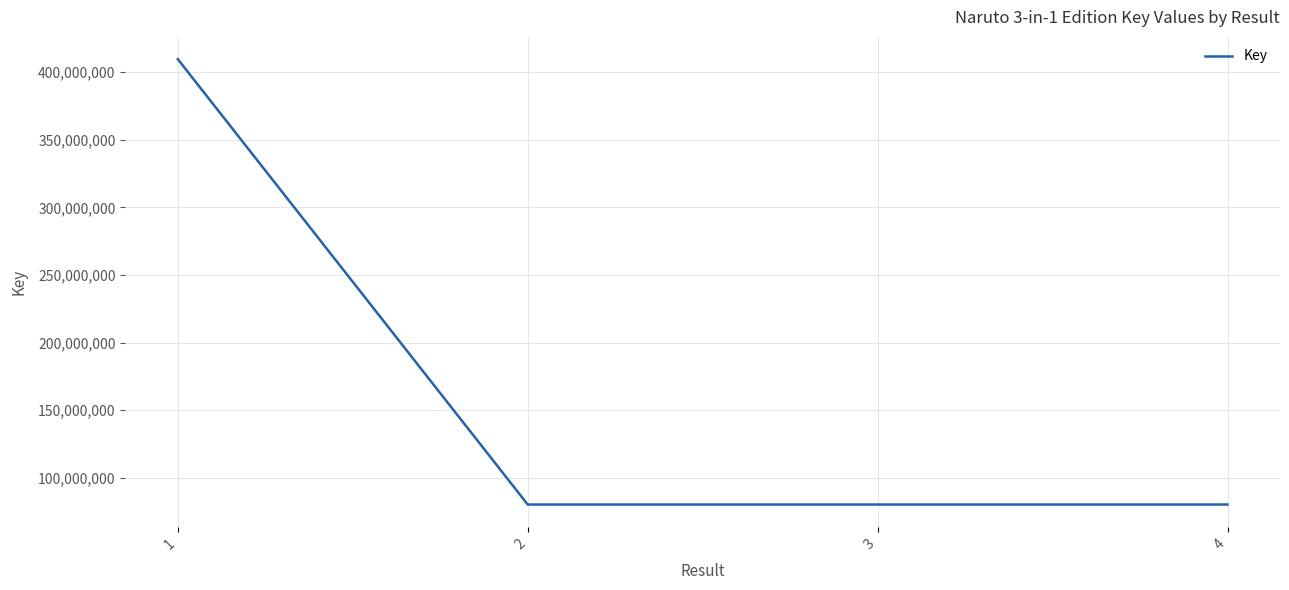

The value at 4 is 80236973. True or false?

True